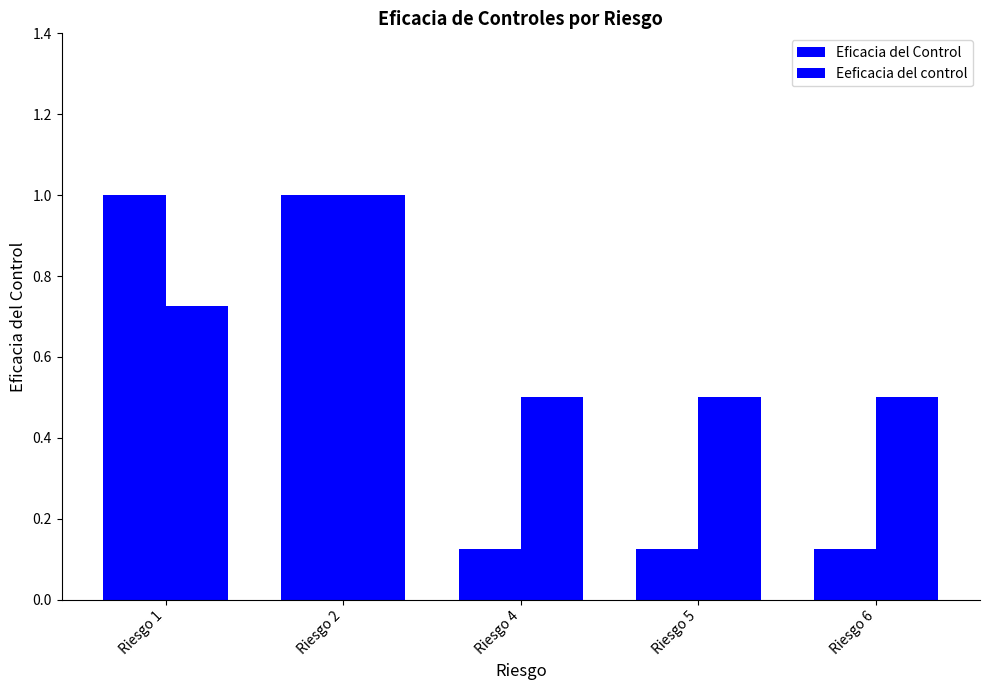

Reading right to left, what are all the values shown in this chart?

Eficacia del Control: 0.1	0.1	0.1	1.0	1.0
Eeficacia del control: 0.5	0.5	0.5	1.0	0.7